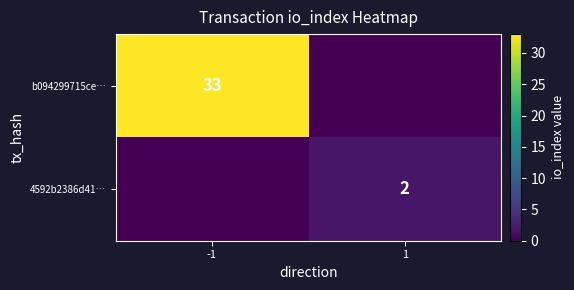

Is it true that 4592b2386d41… equals 1 at 1?

False